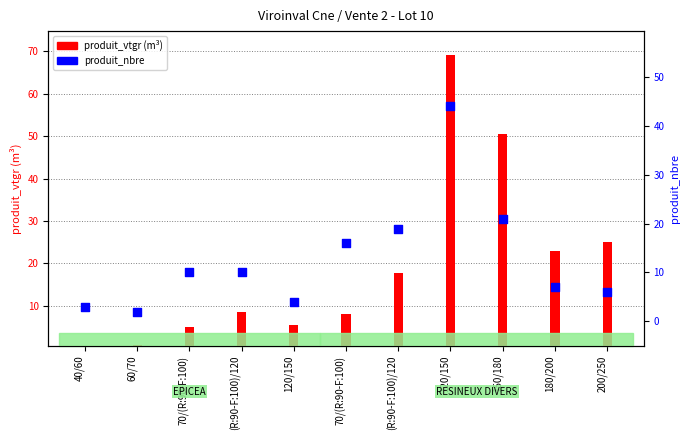

At how many categories does at least one series exceed 36?

2